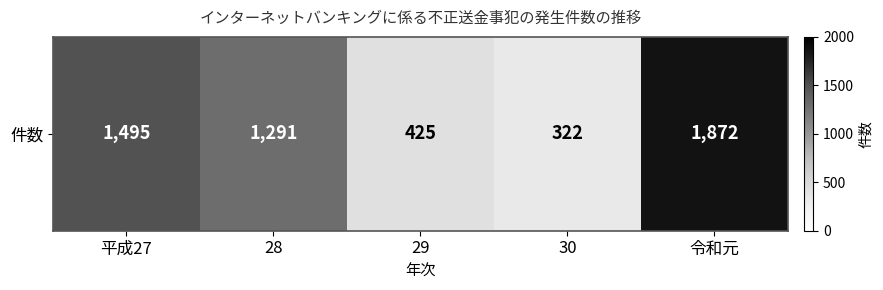

Which label corresponds to the smallest value in the chart?

30